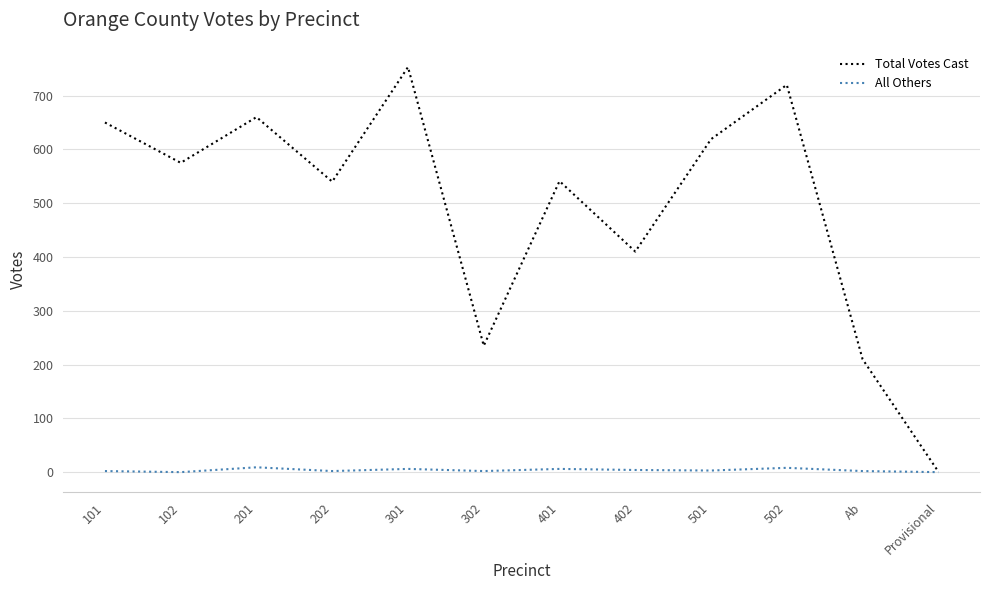

What is the average value of the Total Votes Cast series?

493